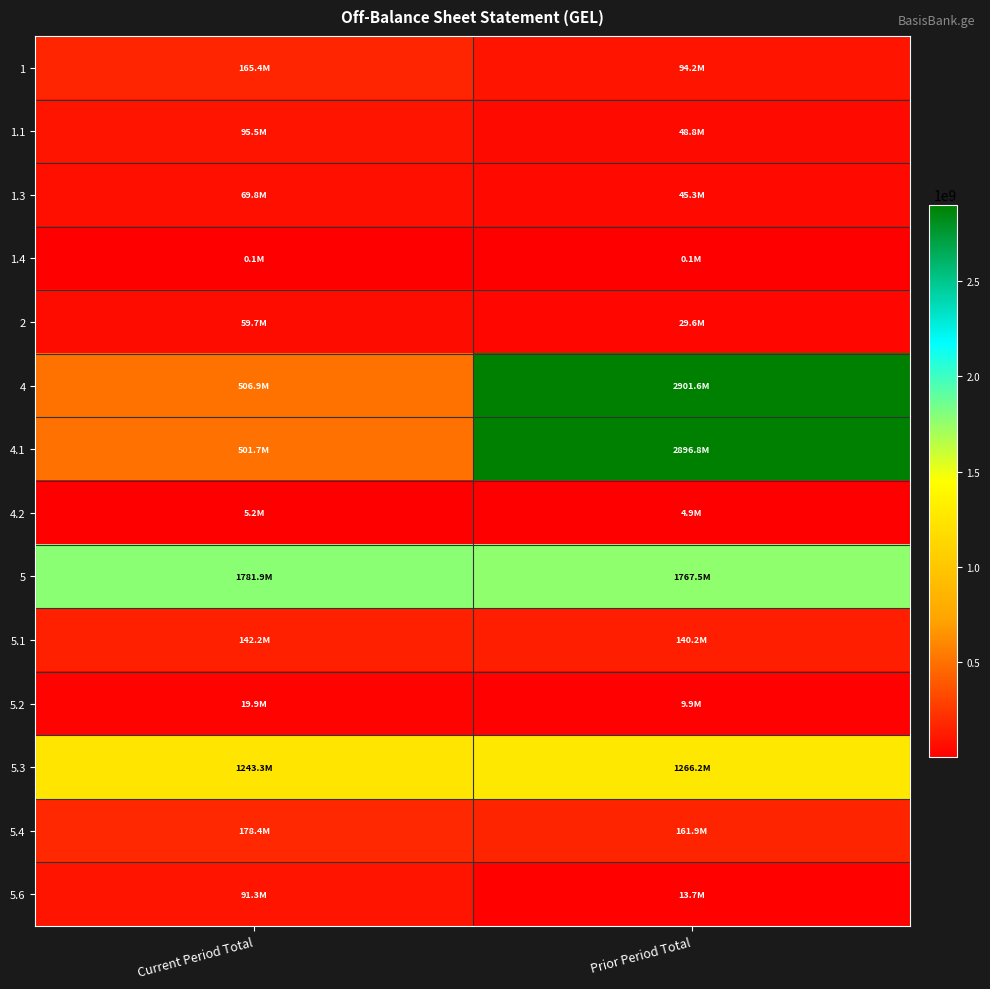

Which series changed the most between Current Period Total and Prior Period Total?

4.1